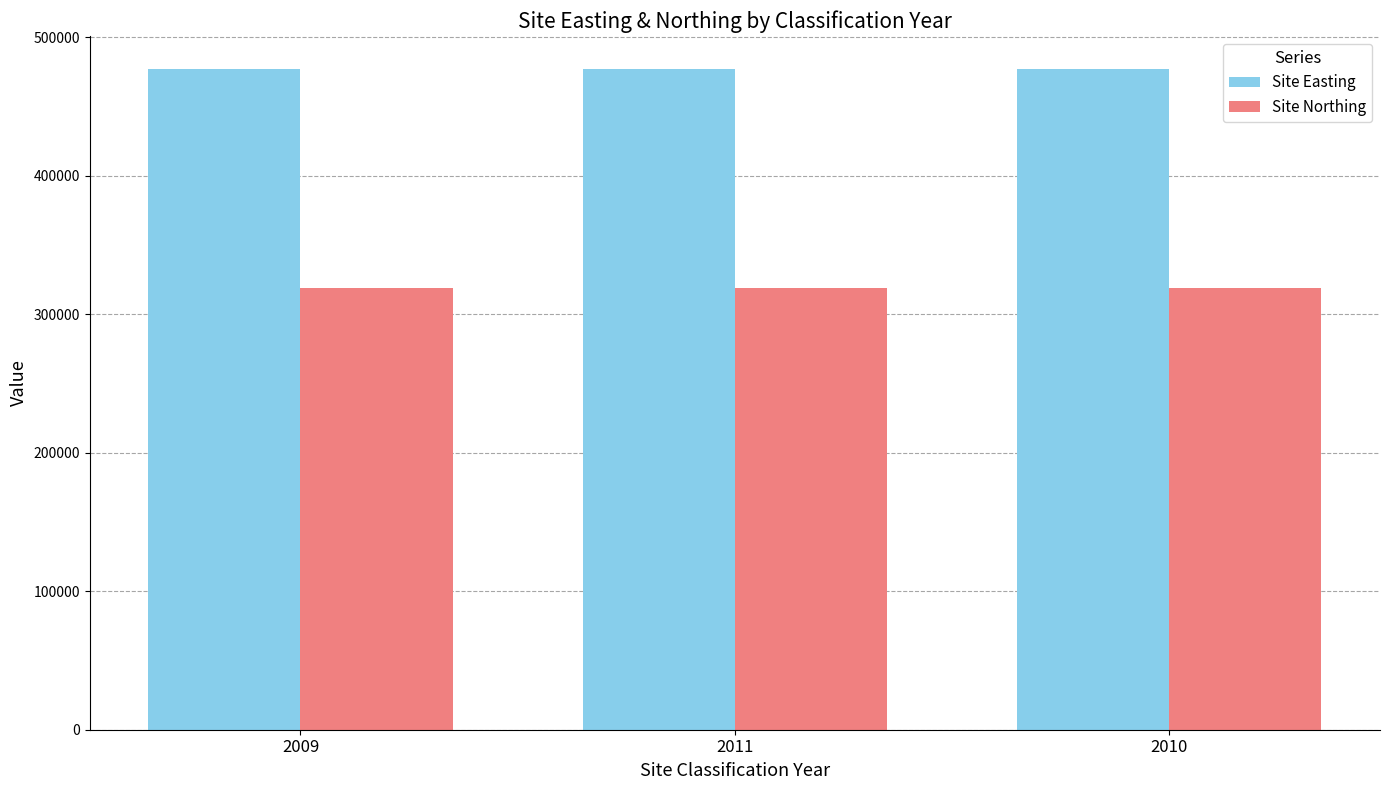

What is the sum of all Site Easting values?

1431507